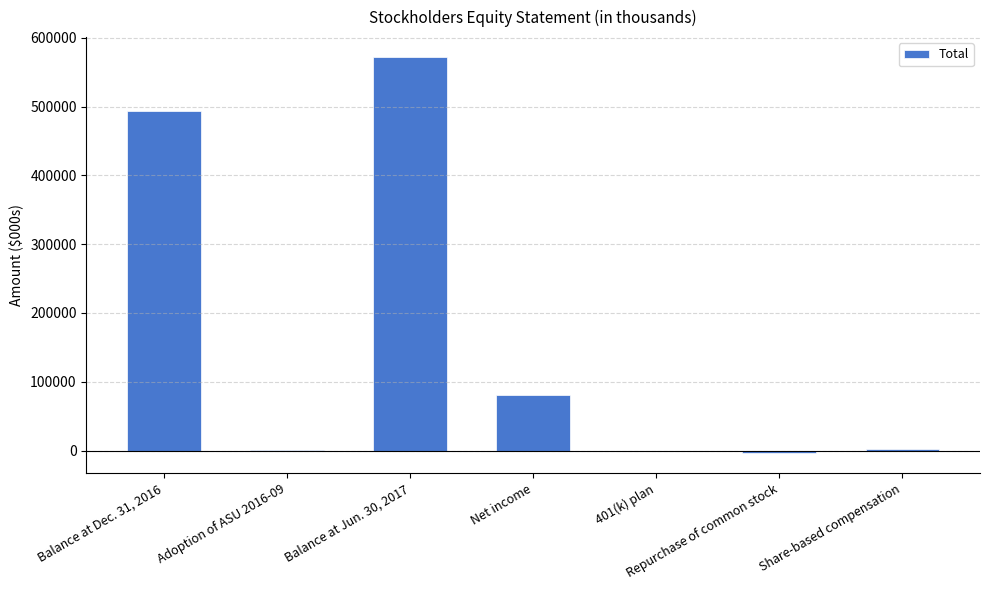

Is it true that the value at Balance at Jun. 30, 2017 is 572055?

True